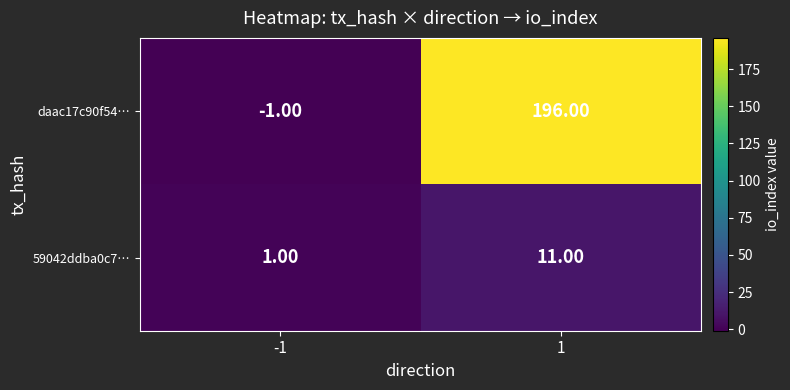

At how many categories does at least one series exceed 85?

1